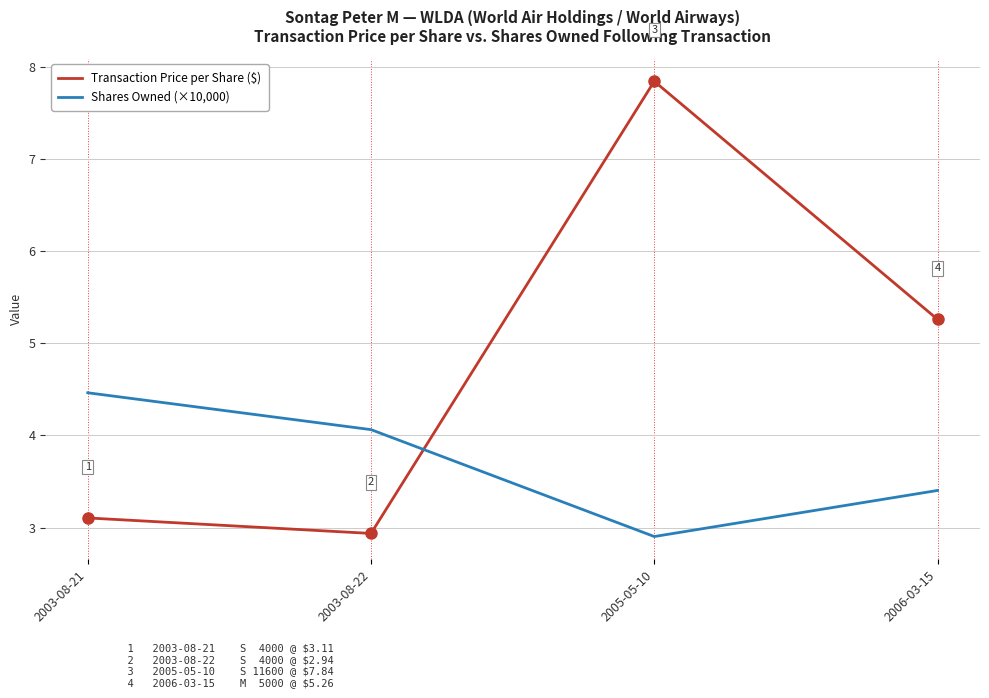

Which series has the widest spread of values?

Transaction Price per Share ($)